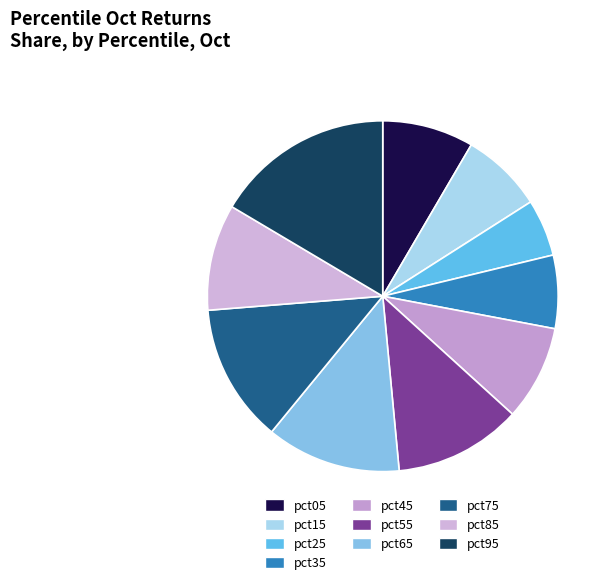

How many segments does this pie chart have?

10